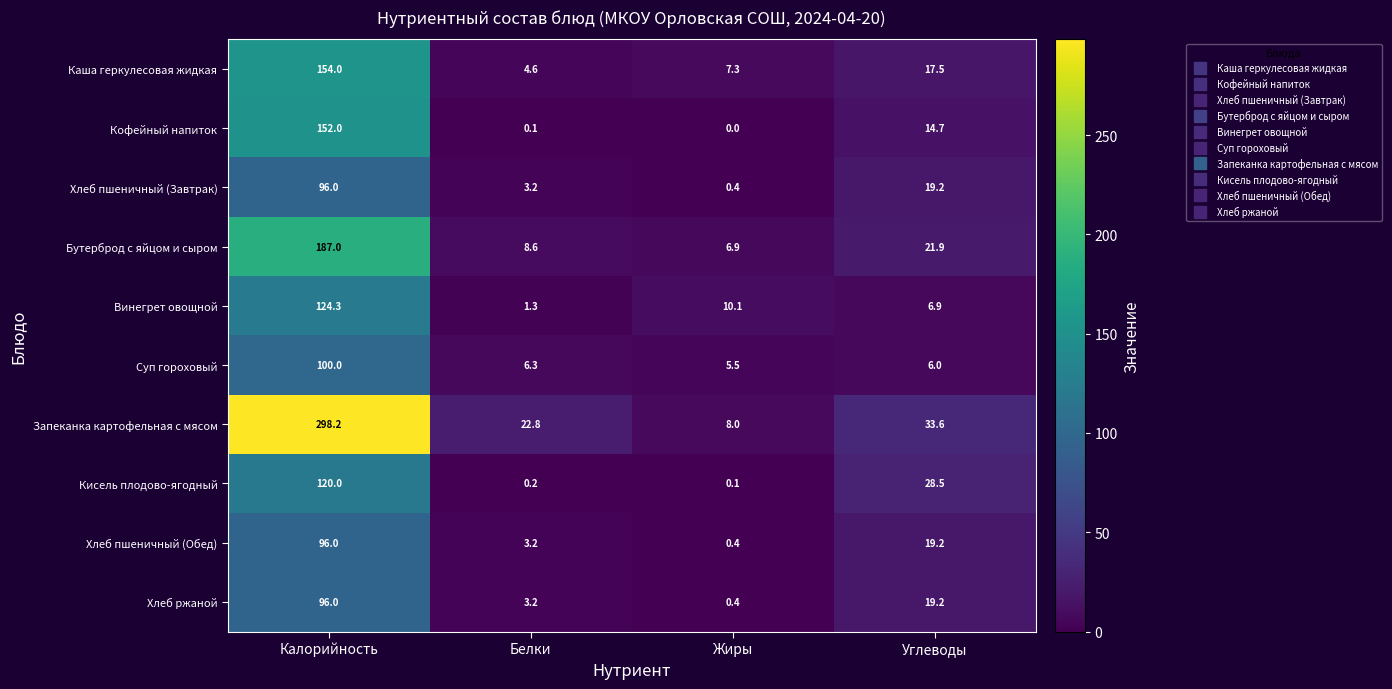

At how many categories does at least one series exceed 112?

1